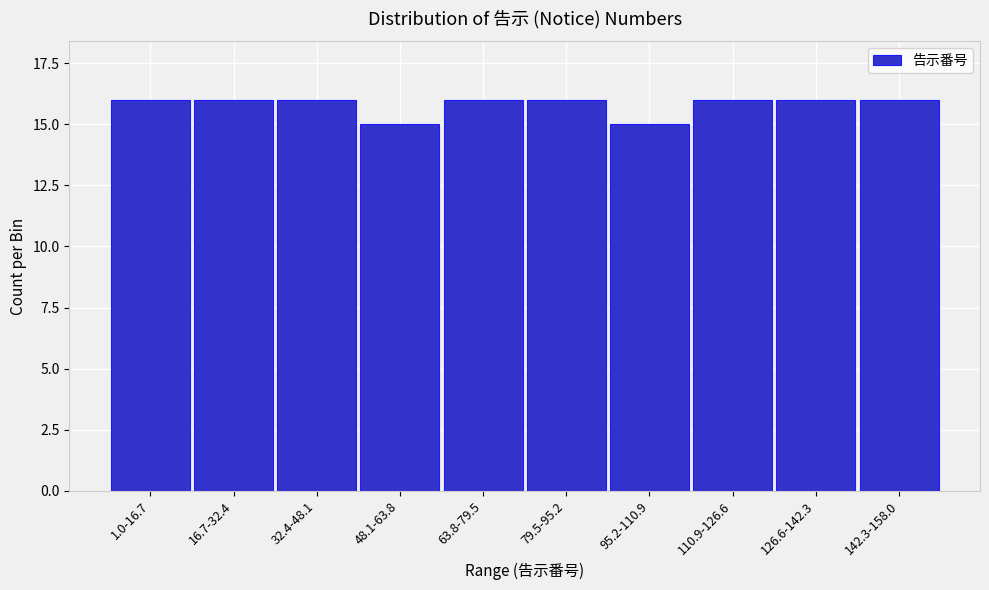

Reading left to right, list all the values displayed in this chart.

1.0-16.7=16	16.7-32.4=16	32.4-48.1=16	48.1-63.8=15	63.8-79.5=16	79.5-95.2=16	95.2-110.9=15	110.9-126.6=16	126.6-142.3=16	142.3-158.0=16